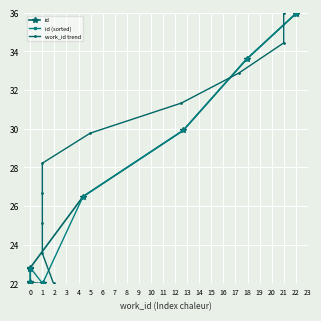

Is it true that id equals 22.1 at 0?

True